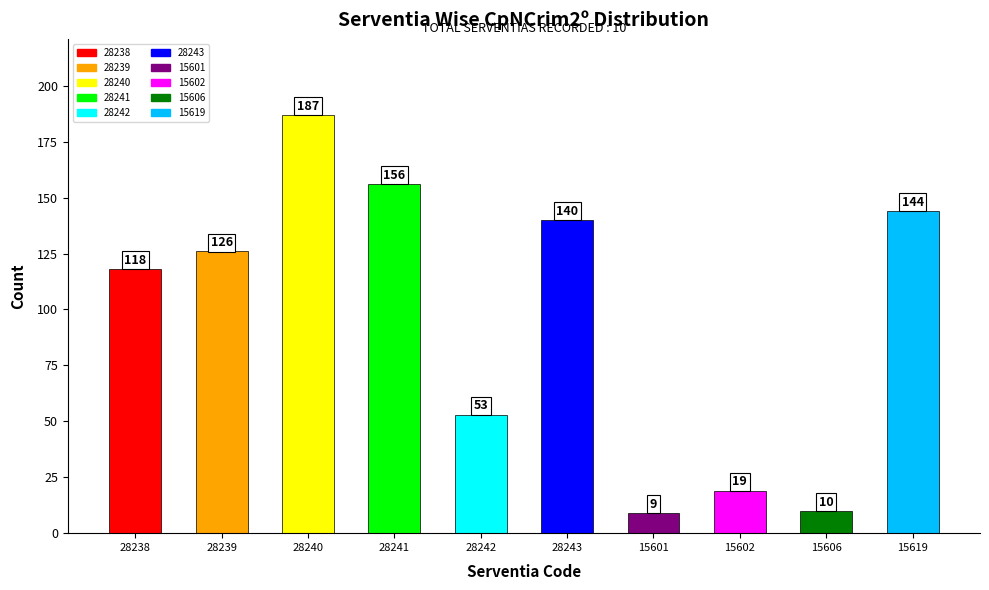

Between 28243 and 28238, which is larger?

28243